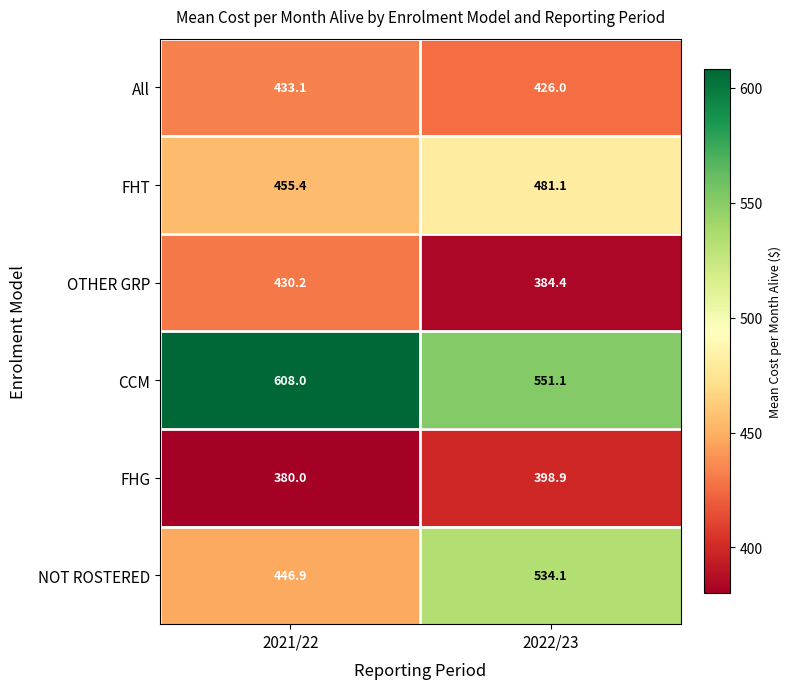

At how many categories does at least one series exceed 512?

2